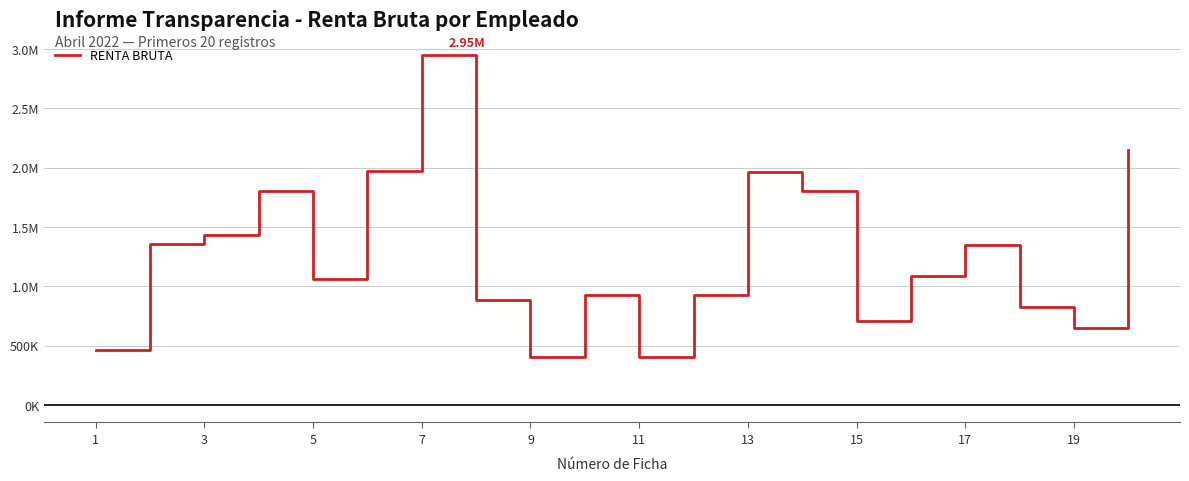

Does the chart have visible grid lines?

Yes